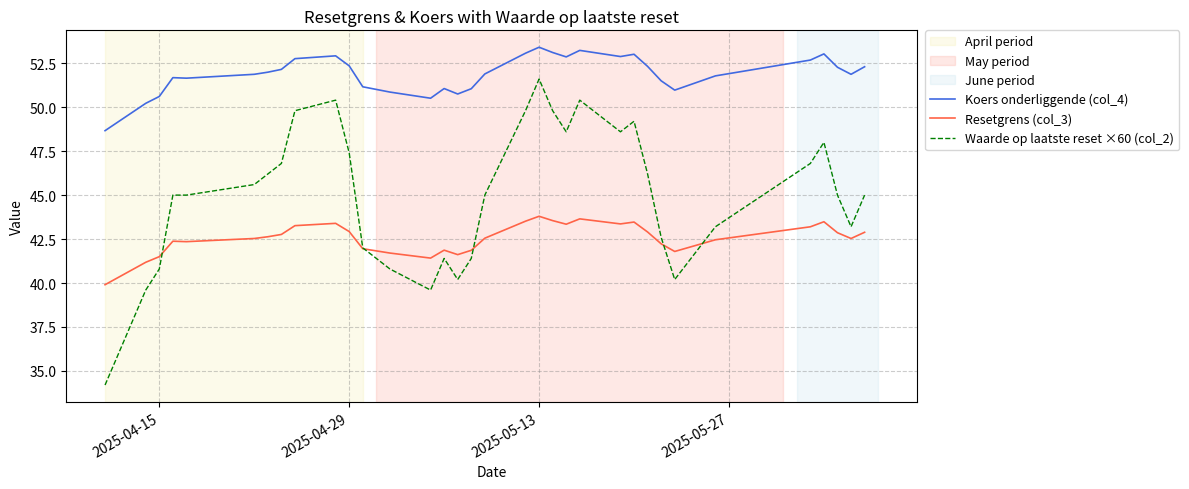

Which series has the widest spread of values?

Waarde op laatste reset ×60 (col_2)